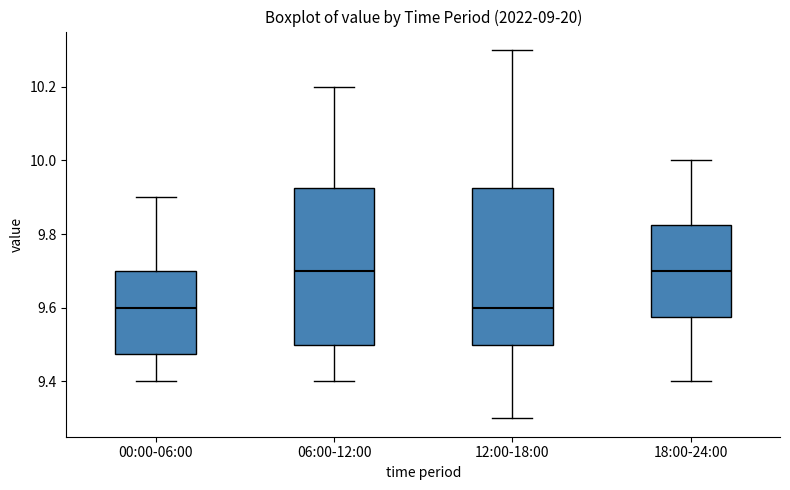

Reading left to right, transcribe this box plot: for each box, give where its median line is, the range the box spans, and where its two whiskers end, as read against the y-axis. The values are not printed on the chart, so give them approximately, as read against the axis.

00:00-06:00: median 9.60, box 9.48 to 9.70, whiskers 9.40 to 9.90
06:00-12:00: median 9.70, box 9.50 to 9.92, whiskers 9.40 to 10.20
12:00-18:00: median 9.60, box 9.50 to 9.92, whiskers 9.30 to 10.30
18:00-24:00: median 9.70, box 9.58 to 9.82, whiskers 9.40 to 10.00